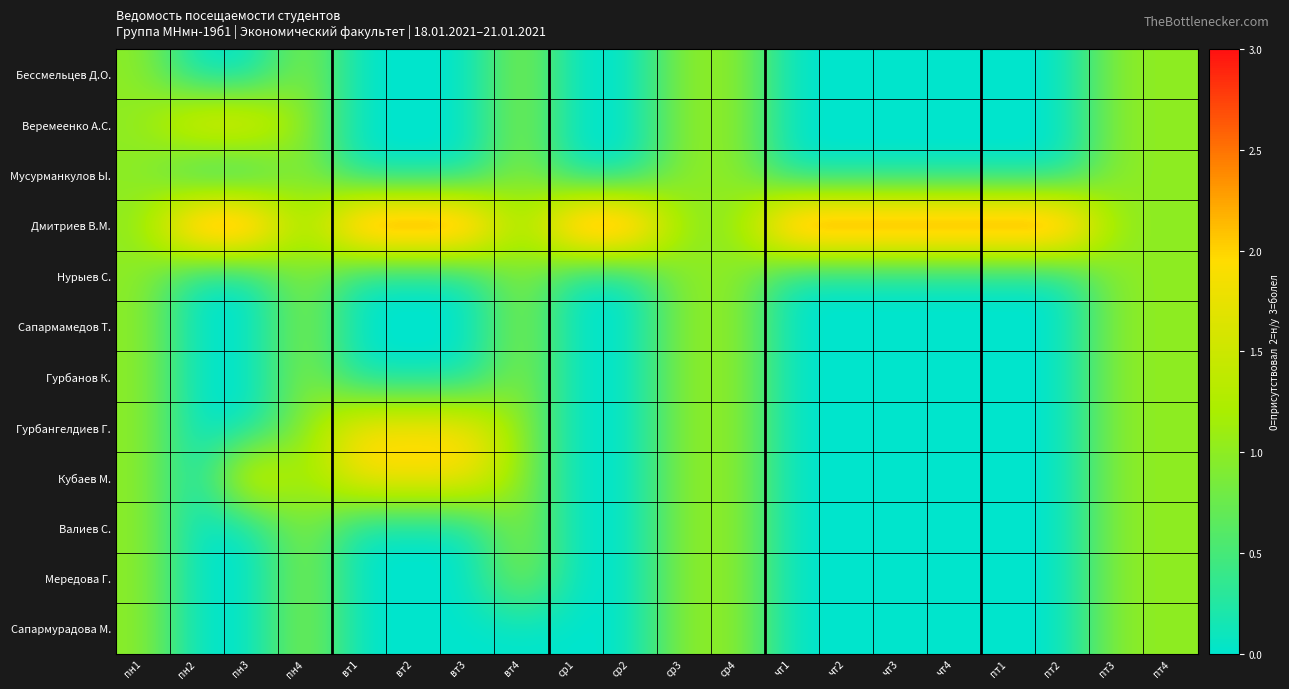

Reading left to right, extract all data points from this chart.

Бессмельцев Д.О.: пн1=1	пн2=0	пн3=0	пн4=1	вт1=0	вт2=0	вт3=0	вт4=1	ср1=0	ср2=0	ср3=1	ср4=1	чт1=0	чт2=0	чт3=0	чт4=0	пт1=0	пт2=0	пт3=1	пт4=1
Веремеенко А.С.: пн1=1	пн2=2	пн3=2	пн4=1	вт1=0	вт2=0	вт3=0	вт4=1	ср1=0	ср2=0	ср3=1	ср4=1	чт1=0	чт2=0	чт3=0	чт4=0	пт1=0	пт2=0	пт3=1	пт4=1
Мусурманкулов Ы.: пн1=1	пн2=0	пн3=0	пн4=1	вт1=0	вт2=0	вт3=0	вт4=1	ср1=0	ср2=0	ср3=1	ср4=1	чт1=0	чт2=0	чт3=0	чт4=0	пт1=0	пт2=0	пт3=1	пт4=1
Дмитриев В.М.: пн1=1	пн2=3	пн3=3	пн4=1	вт1=3	вт2=3	вт3=3	вт4=1	ср1=3	ср2=3	ср3=1	ср4=1	чт1=3	чт2=3	чт3=3	чт4=3	пт1=3	пт2=3	пт3=1	пт4=1
Нурыев С.: пн1=1	пн2=0	пн3=0	пн4=1	вт1=0	вт2=0	вт3=0	вт4=1	ср1=0	ср2=0	ср3=1	ср4=1	чт1=0	чт2=0	чт3=0	чт4=0	пт1=0	пт2=0	пт3=1	пт4=1
Сапармамедов Т.: пн1=1	пн2=0	пн3=0	пн4=1	вт1=0	вт2=0	вт3=0	вт4=1	ср1=0	ср2=0	ср3=1	ср4=1	чт1=0	чт2=0	чт3=0	чт4=0	пт1=0	пт2=0	пт3=1	пт4=1
Гурбанов К.: пн1=1	пн2=0	пн3=0	пн4=1	вт1=0	вт2=0	вт3=0	вт4=1	ср1=0	ср2=0	ср3=1	ср4=1	чт1=0	чт2=0	чт3=0	чт4=0	пт1=0	пт2=0	пт3=1	пт4=1
Гурбангелдиев Г.: пн1=1	пн2=0	пн3=0	пн4=1	вт1=2	вт2=2	вт3=2	вт4=1	ср1=0	ср2=0	ср3=1	ср4=1	чт1=0	чт2=0	чт3=0	чт4=0	пт1=0	пт2=0	пт3=1	пт4=1
Кубаев М.: пн1=1	пн2=0	пн3=2	пн4=1	вт1=2	вт2=2	вт3=2	вт4=1	ср1=0	ср2=0	ср3=1	ср4=1	чт1=0	чт2=0	чт3=0	чт4=0	пт1=0	пт2=0	пт3=1	пт4=1
Валиев С.: пн1=1	пн2=0	пн3=0	пн4=1	вт1=0	вт2=0	вт3=0	вт4=1	ср1=0	ср2=0	ср3=1	ср4=1	чт1=0	чт2=0	чт3=0	чт4=0	пт1=0	пт2=0	пт3=1	пт4=1
Мередова Г.: пн1=1	пн2=0	пн3=0	пн4=1	вт1=0	вт2=0	вт3=0	вт4=1	ср1=0	ср2=0	ср3=1	ср4=1	чт1=0	чт2=0	чт3=0	чт4=0	пт1=0	пт2=0	пт3=1	пт4=1
Сапармурадова М.: пн1=1	пн2=0	пн3=0	пн4=1	вт1=0	вт2=0	вт3=0	вт4=0	ср1=0	ср2=0	ср3=1	ср4=1	чт1=0	чт2=0	чт3=0	чт4=0	пт1=0	пт2=0	пт3=1	пт4=1